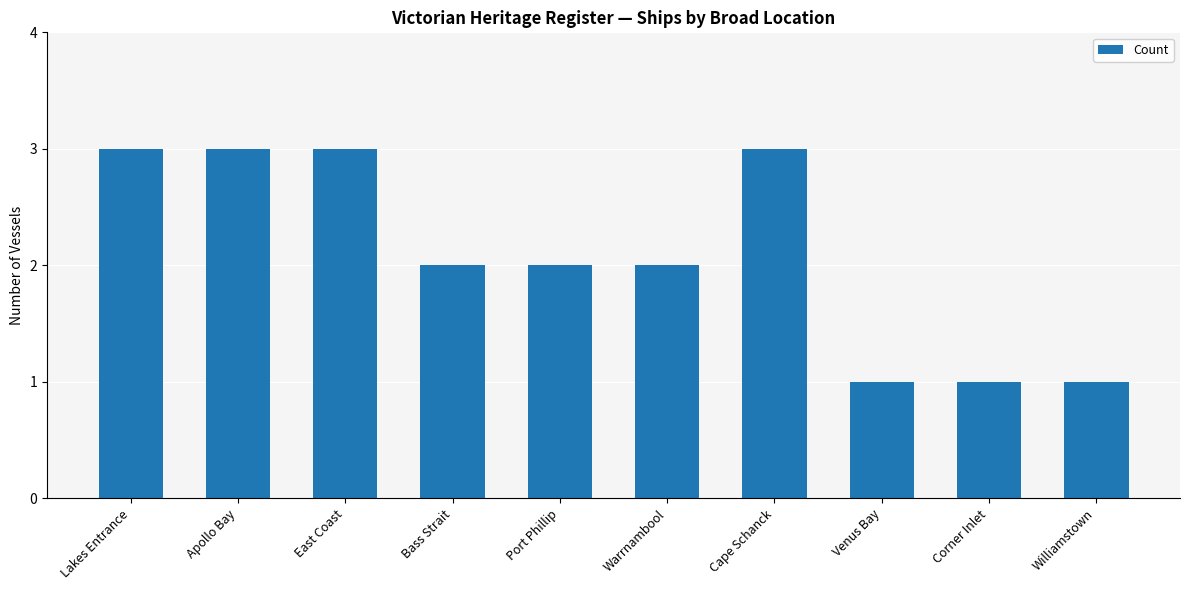

How many bars are there in total?

10